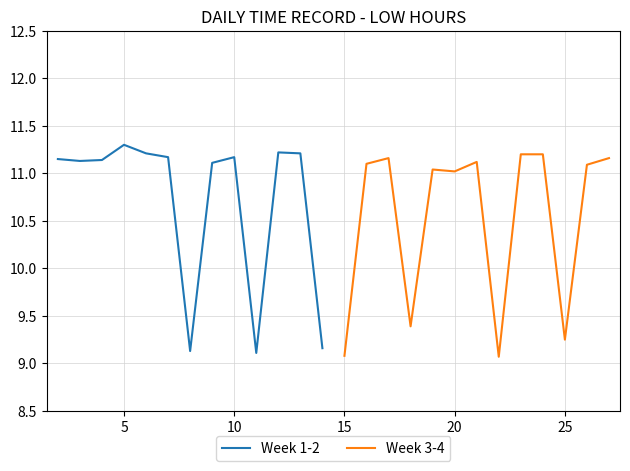

Which series ends up on top after the final intersection of Week 3-4 and Week 1-2?

Week 3-4